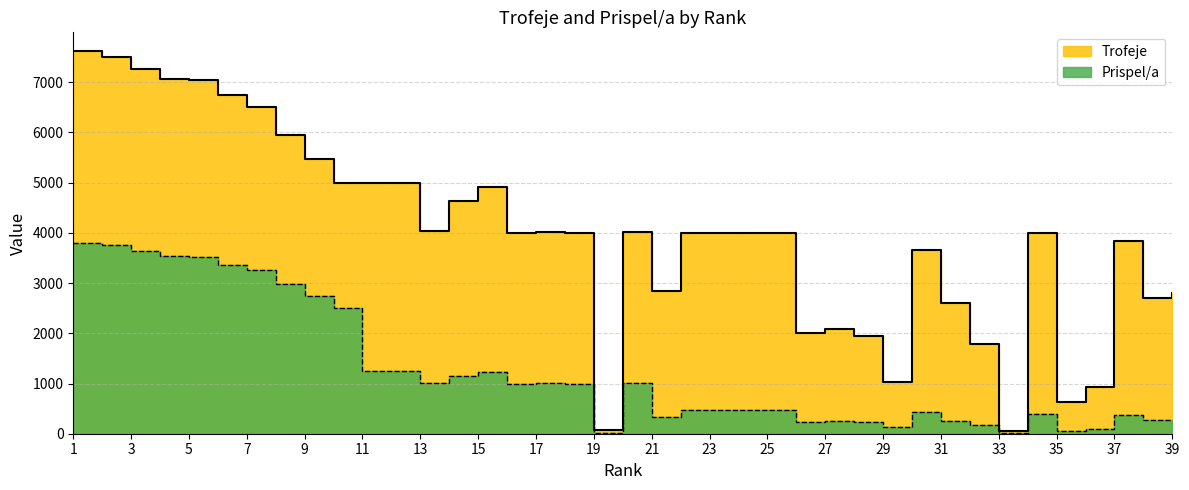

What is the average value of the Prispel/a series?

1243